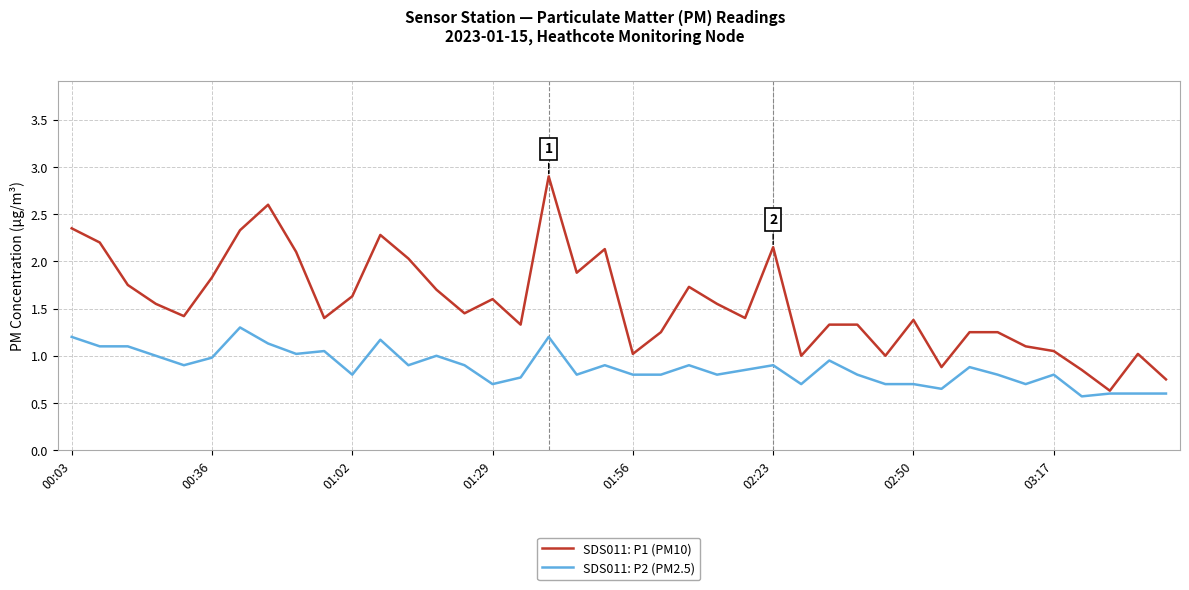

Which series has the largest total across all categories?

SDS011: P1 (PM10)